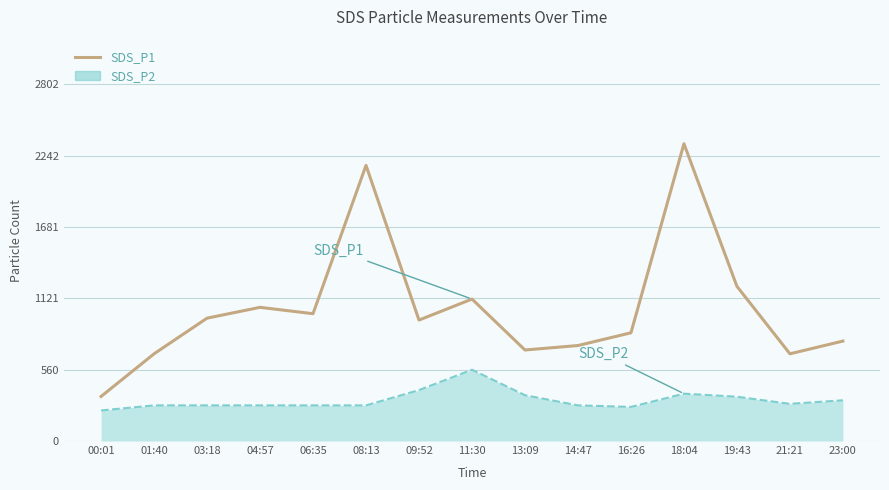

The value of SDS_P1 at 06:35 is 446. True or false?

False